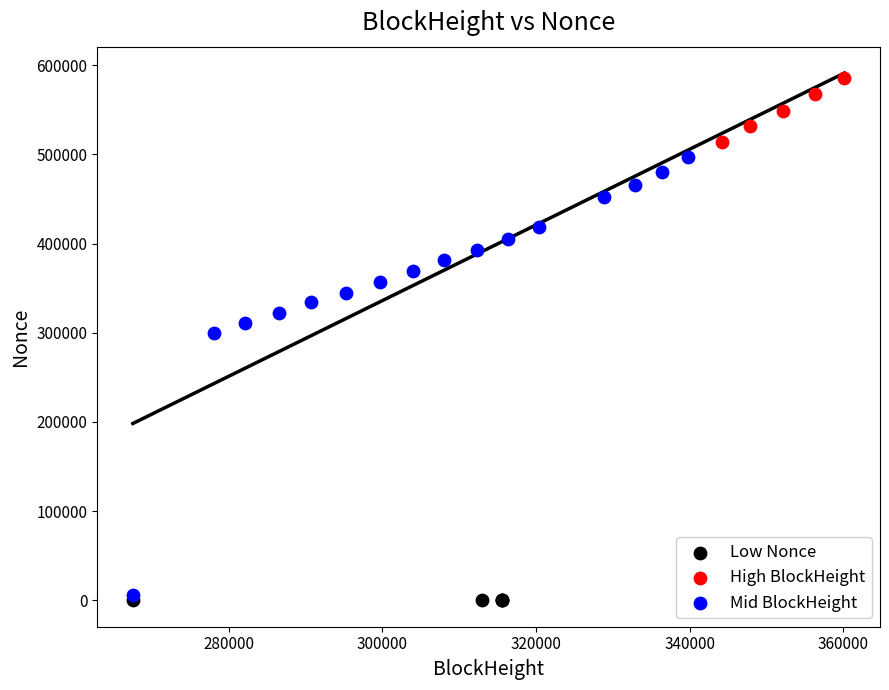

Which series contains the highest Y value?

High BlockHeight